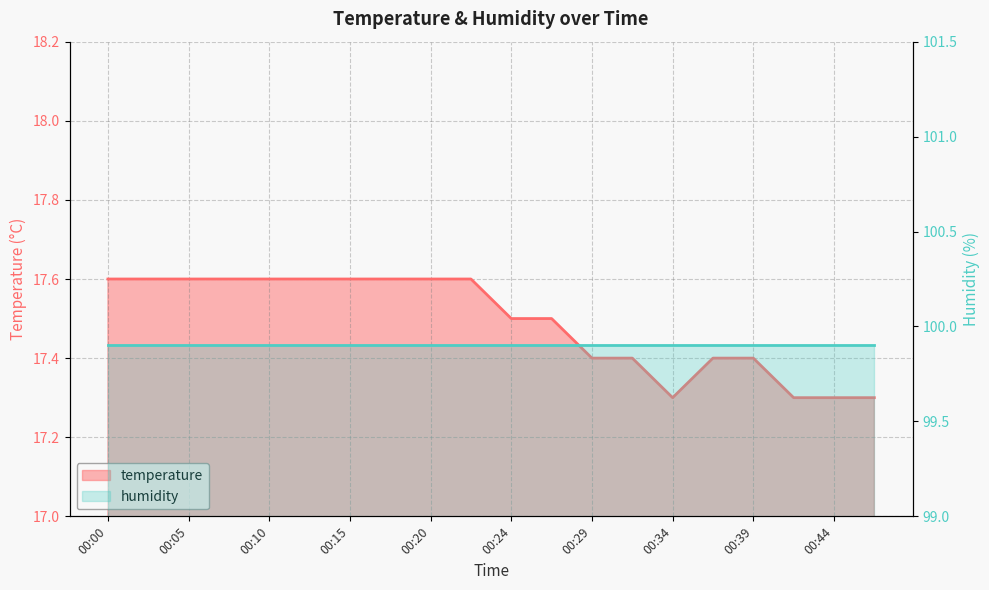

Read the value at 00:15.

17.6